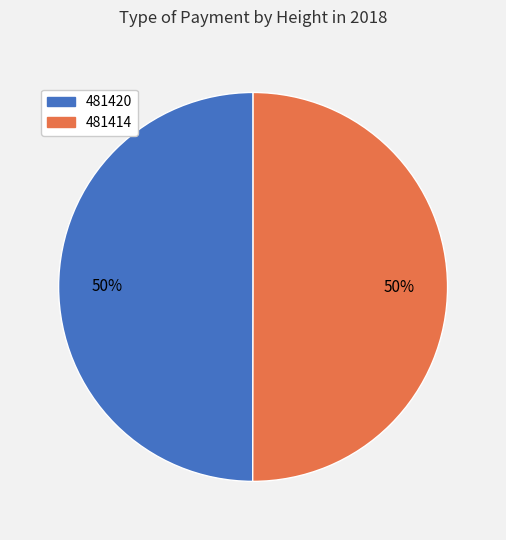

Combined, do 481414 and 481420 account for over 50%?

Yes